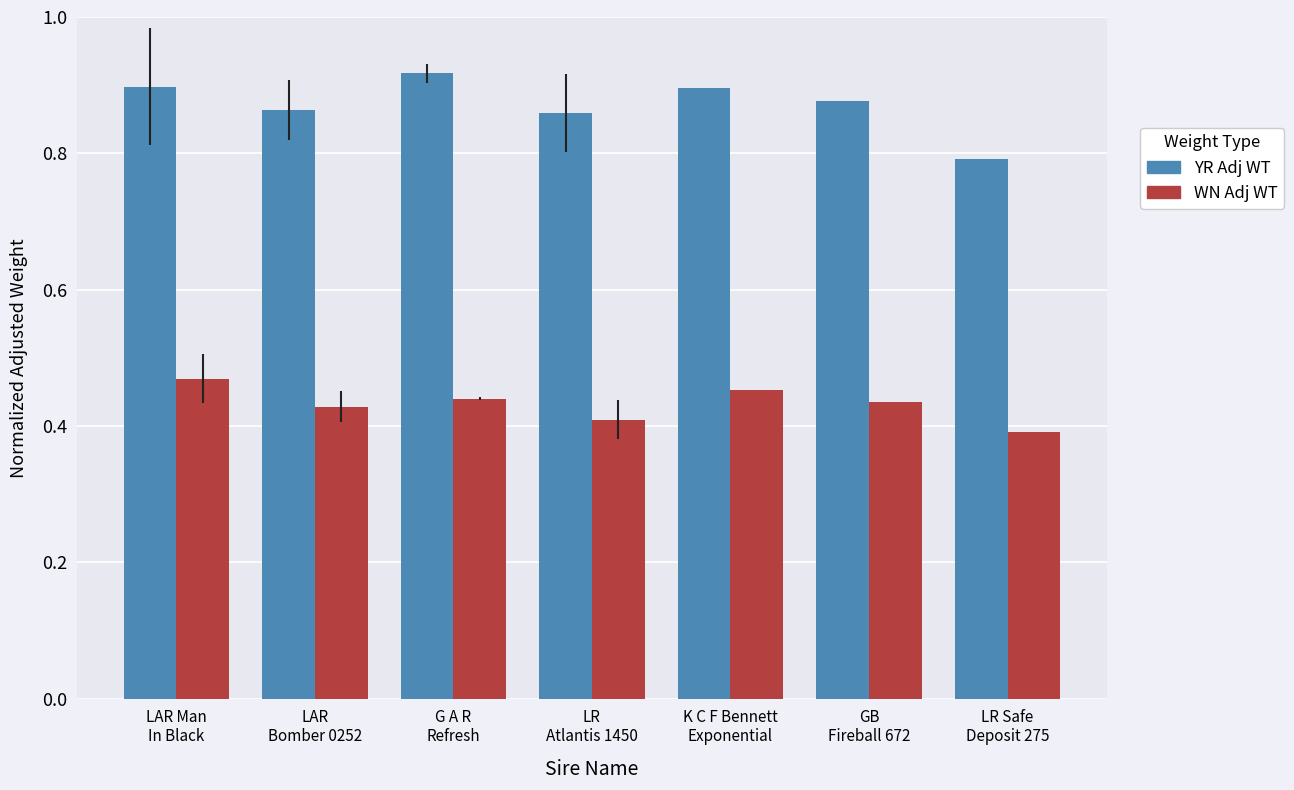

At which label does YR Adj WT reach its peak?

G A R
Refresh